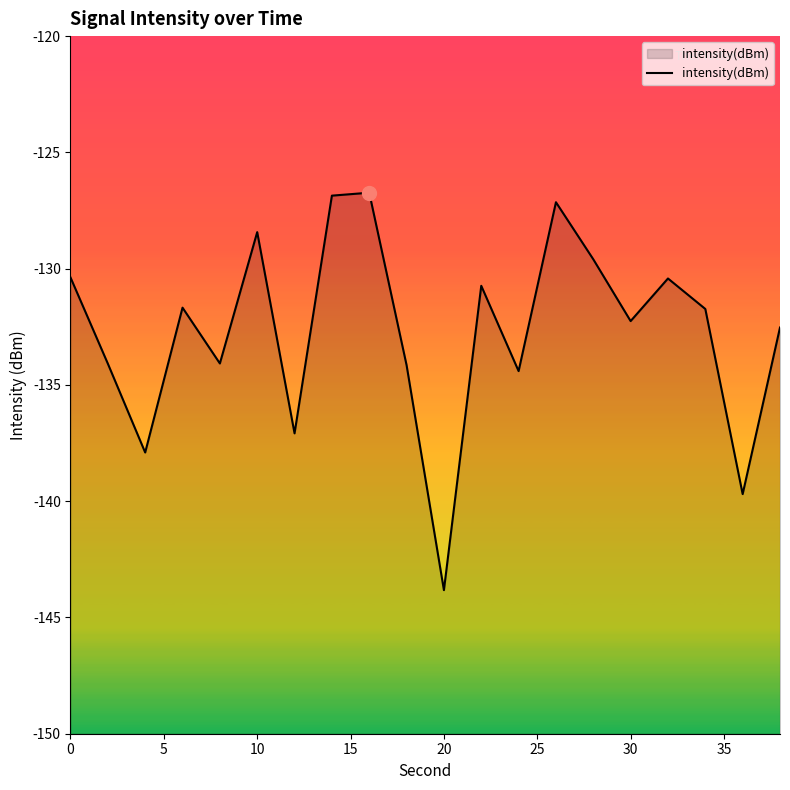

Reading left to right, what are all the values shown in this chart?

-130.4	-134.1	-137.9	-131.7	-134.1	-128.4	-137.1	-126.9	-126.7	-134.1	-143.8	-130.7	-134.4	-127.1	-129.6	-132.3	-130.4	-131.7	-139.7	-132.5